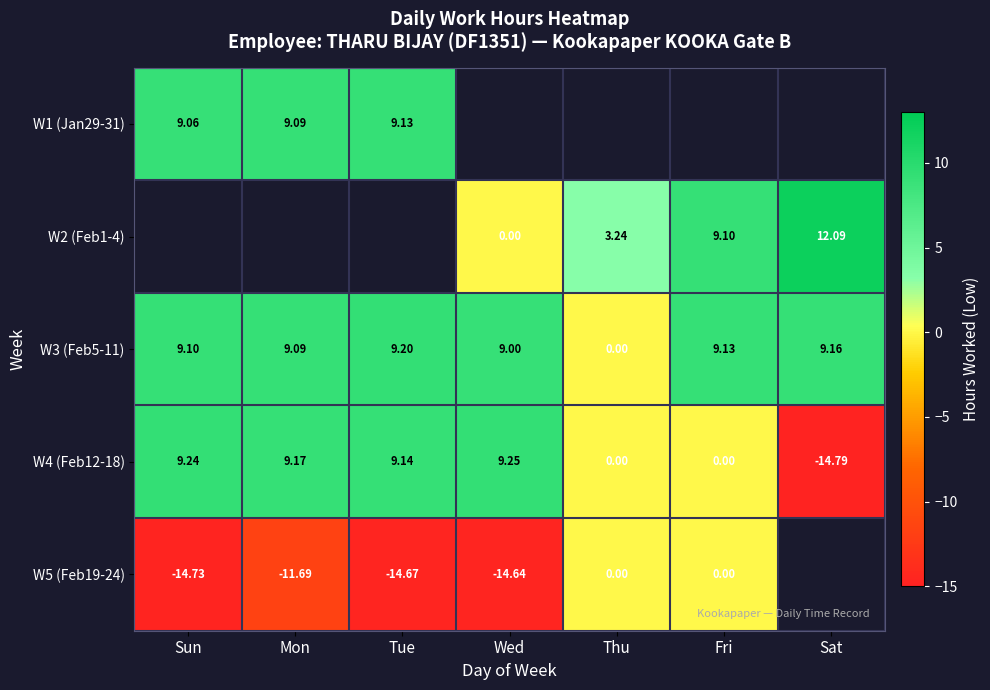

True or false: W3 (Feb5-11) has a value of 9.1 at Sun.

True